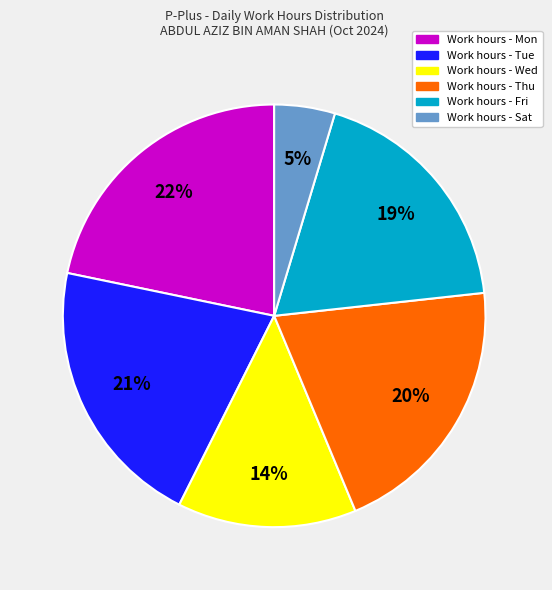

To the nearest percent, what is the average slice percentage?

17%